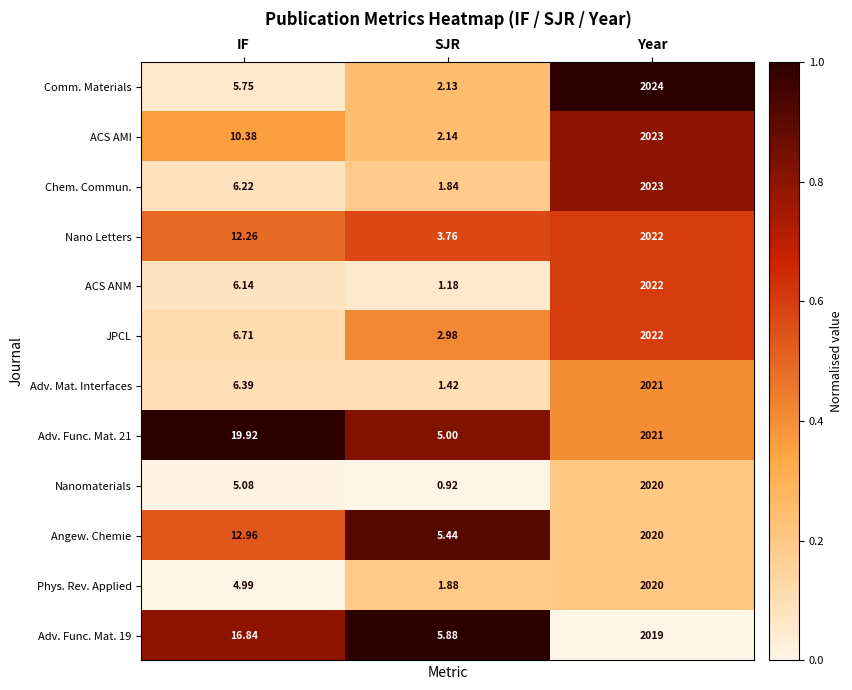

At which category does the chart reach its minimum across all series?

SJR